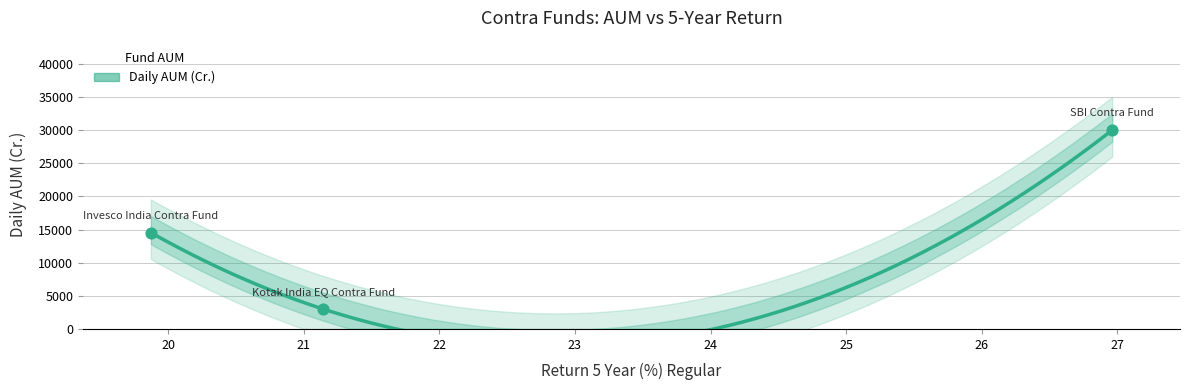

What is the ratio of the value at Kotak India EQ Contra Fund to the value at Invesco India Contra Fund?

0.2